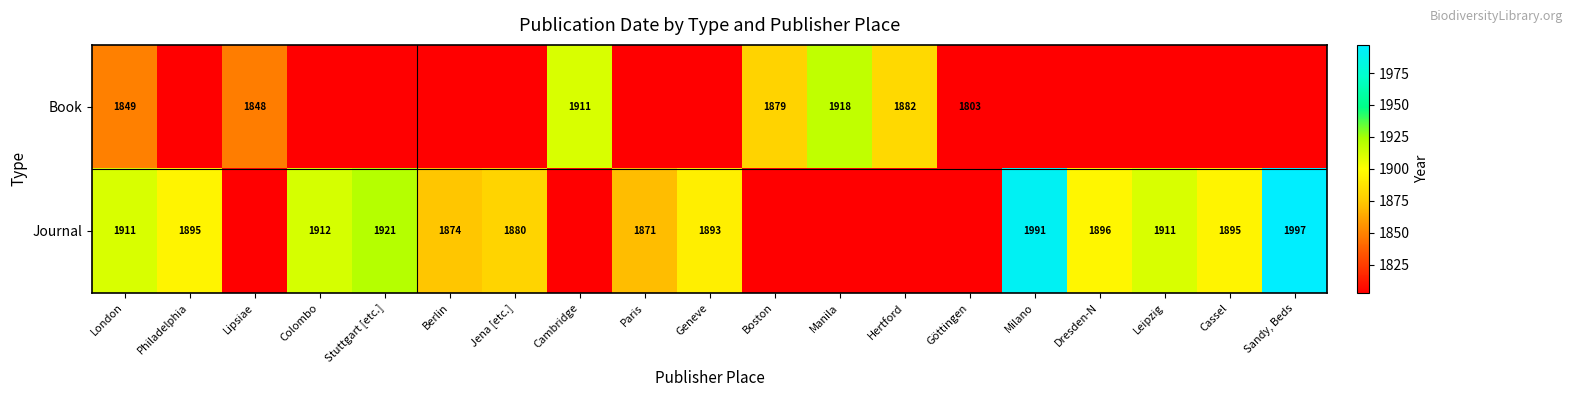

Is the value of Book at London greater than the value of Journal at Berlin?

No